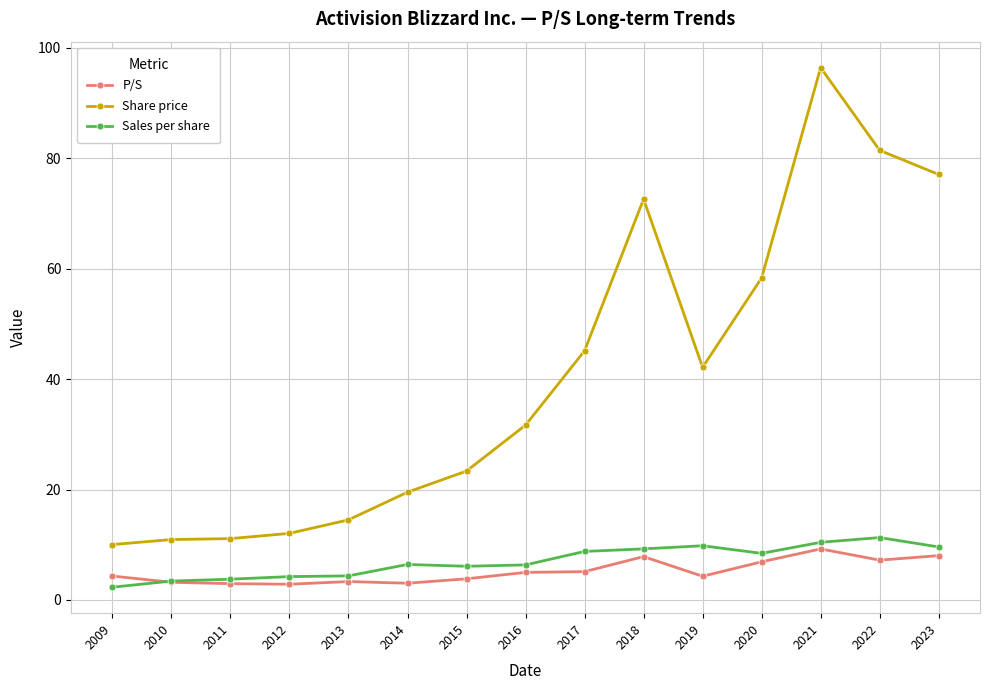

At how many categories does at least one series exceed 61?

4